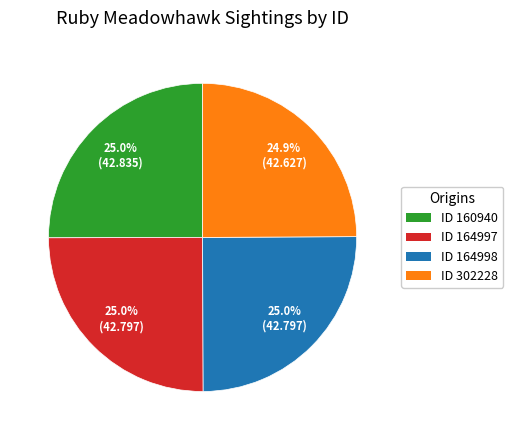

Does ID 164997 account for over 50% of the chart?

No